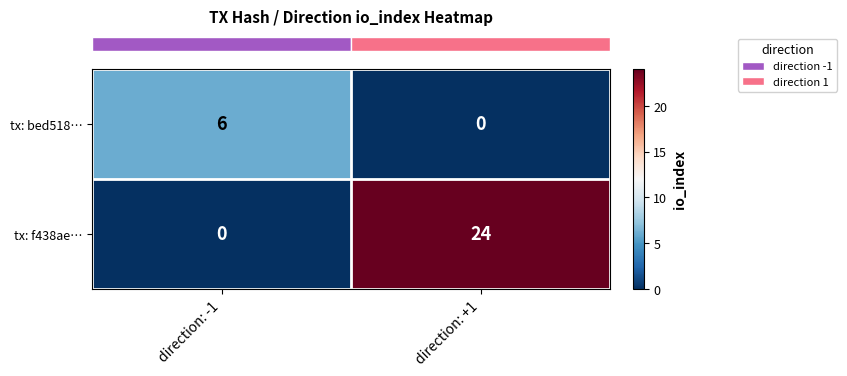

Reading left to right, what are all the values shown in this chart?

tx: bed518…: 6	0
tx: f438ae…: 0	24